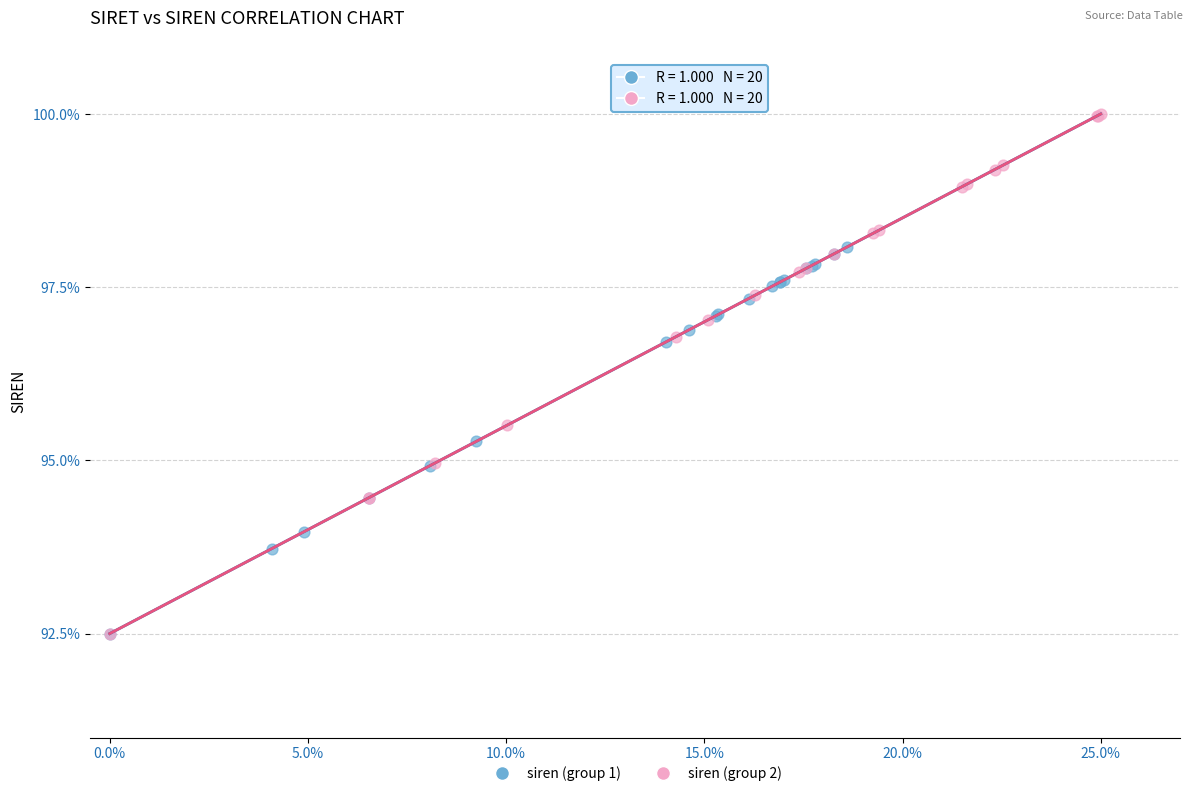

Which series reaches the maximum Y coordinate?

siren (group 2)